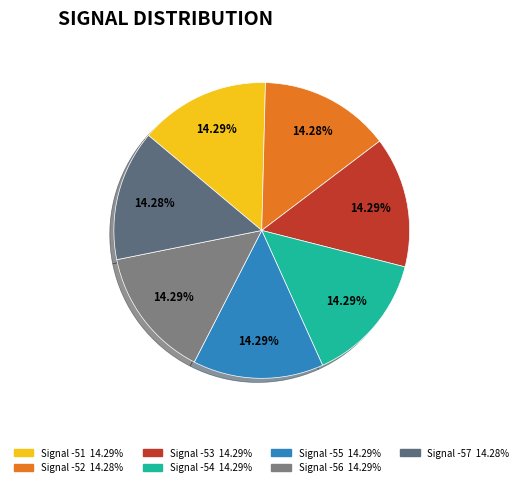

Count the number of slices in the pie.

7